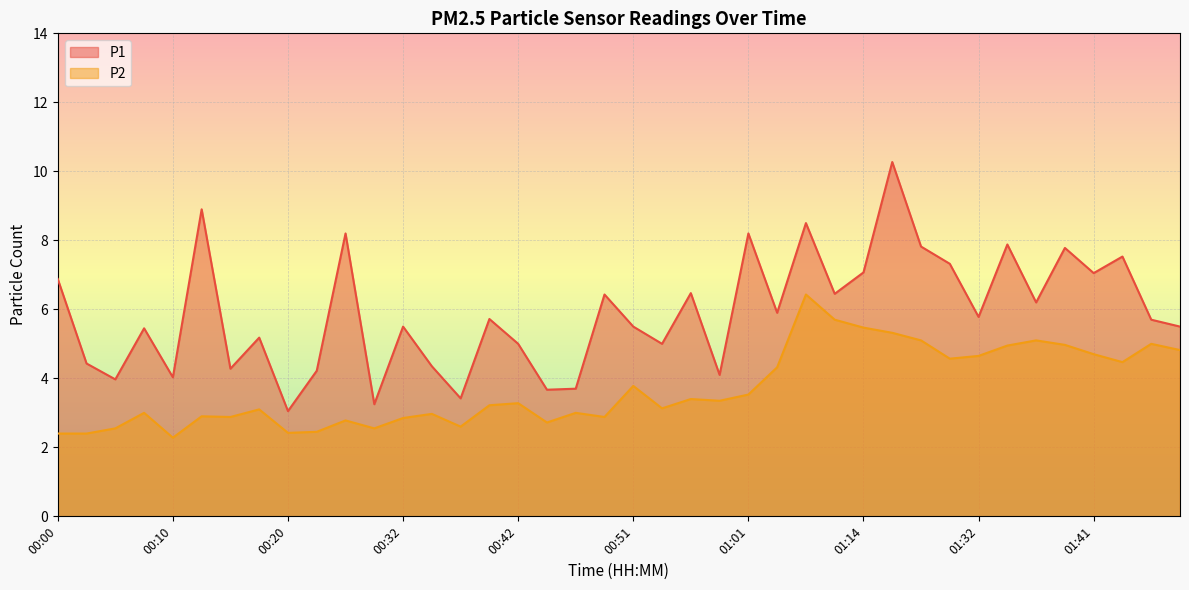

What is the sum of all P1 values?

235.7